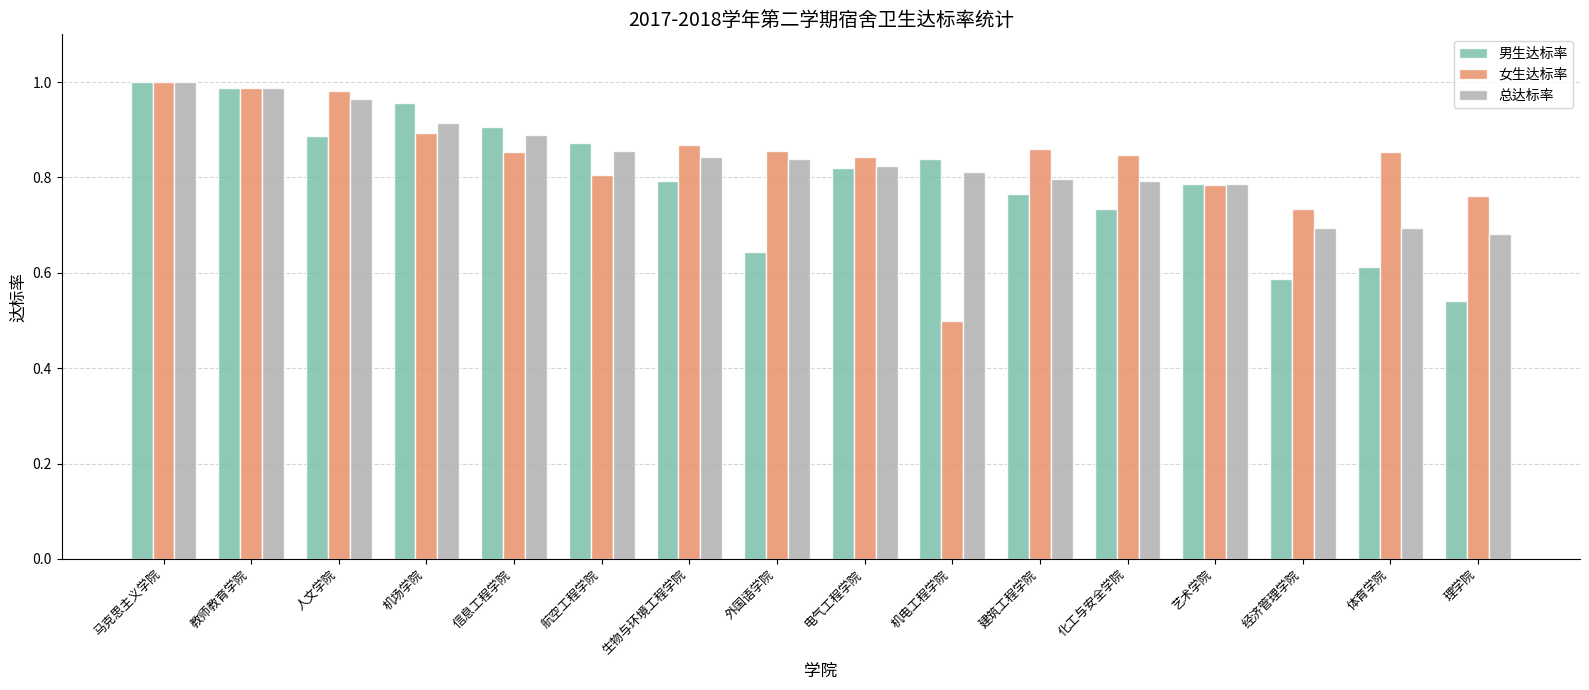

Rank the series at 理学院 from lowest to highest value.

男生达标率, 总达标率, 女生达标率